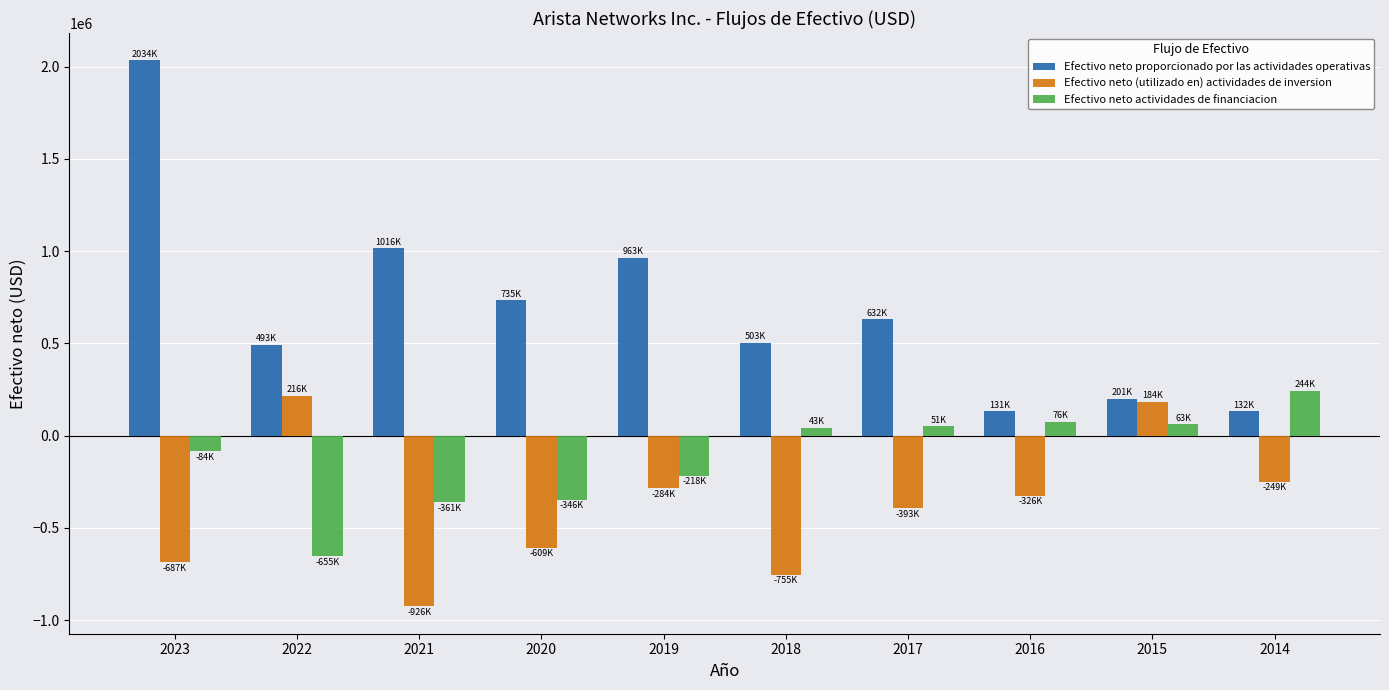

At which label does Efectivo neto (utilizado en) actividades de inversion first exceed -325979?

2022